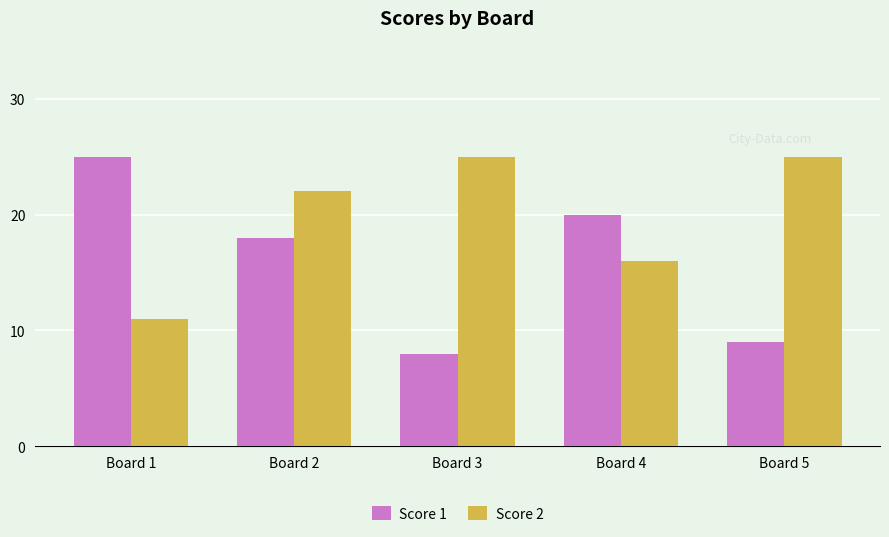

Which series changed the most between Board 2 and Board 4?

Score 2